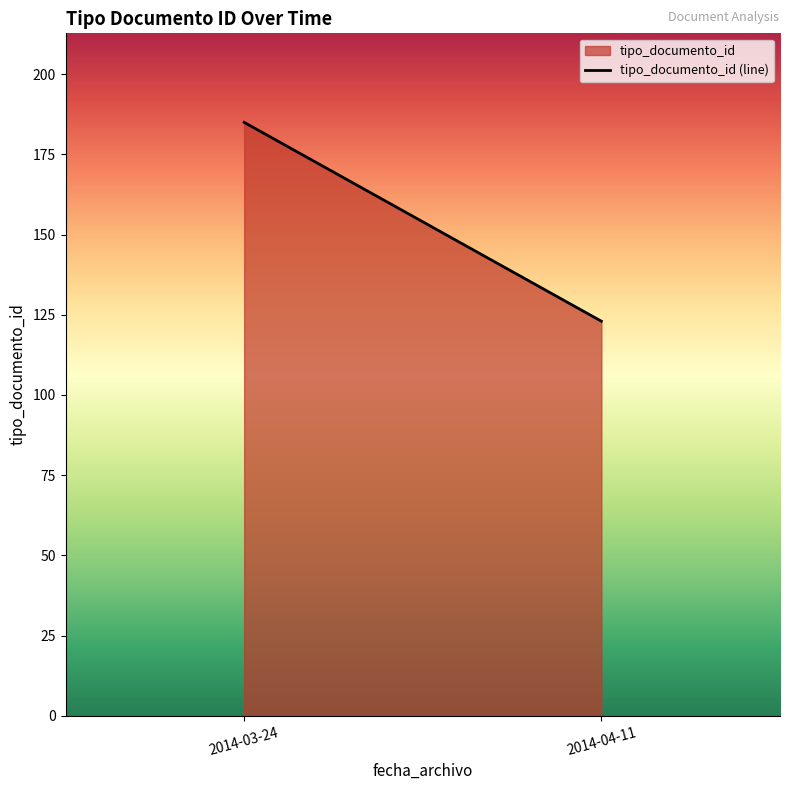

How many values are below 185?

1